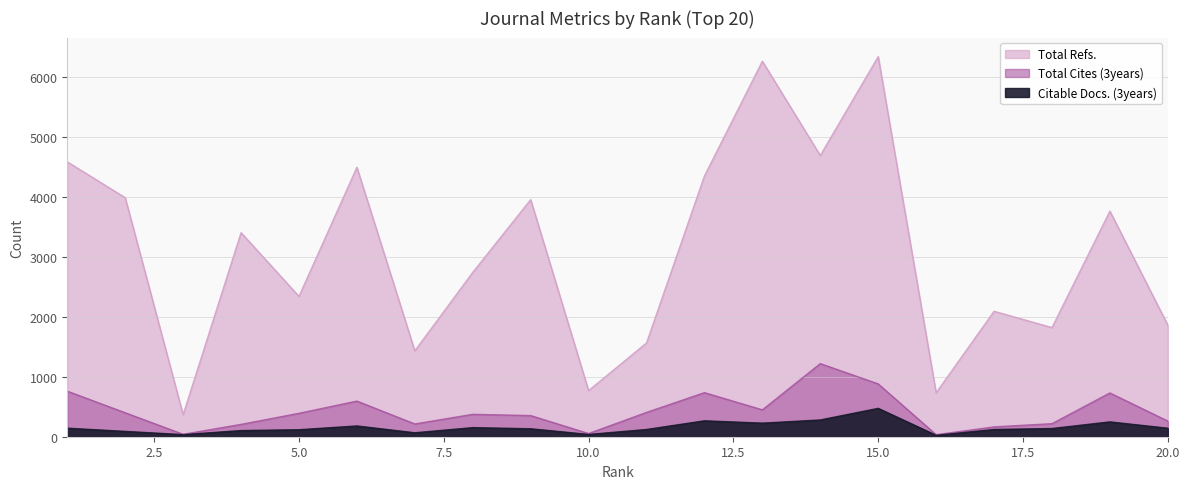

At how many categories does at least one series exceed 6190?

2